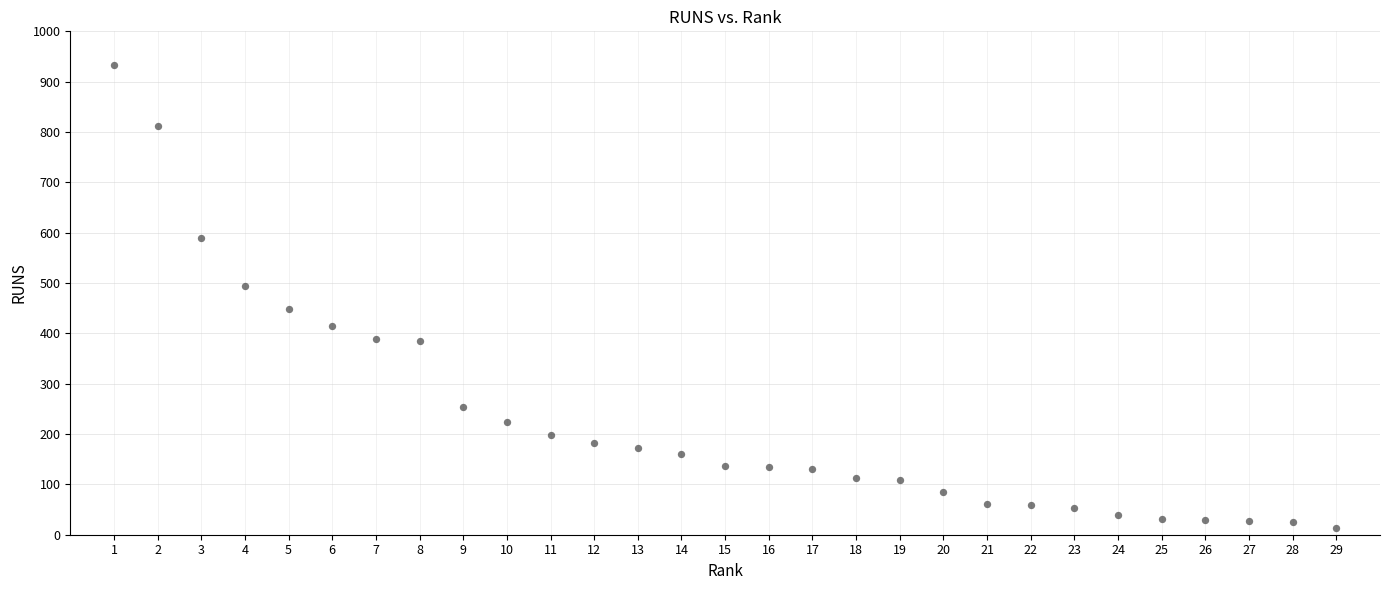

What is the range of X values (max minus min)?

28